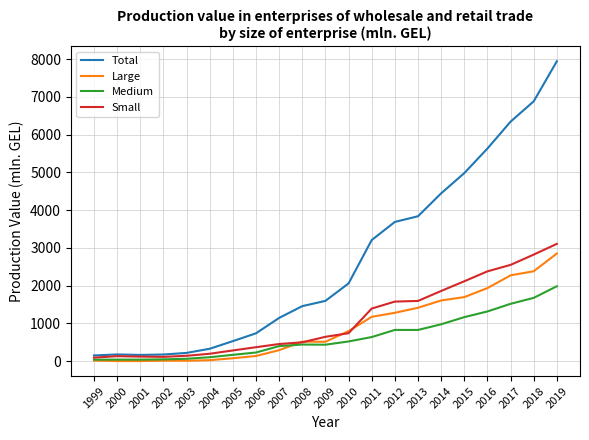

Between 2005 and 2011, which series saw the biggest shift?

Total